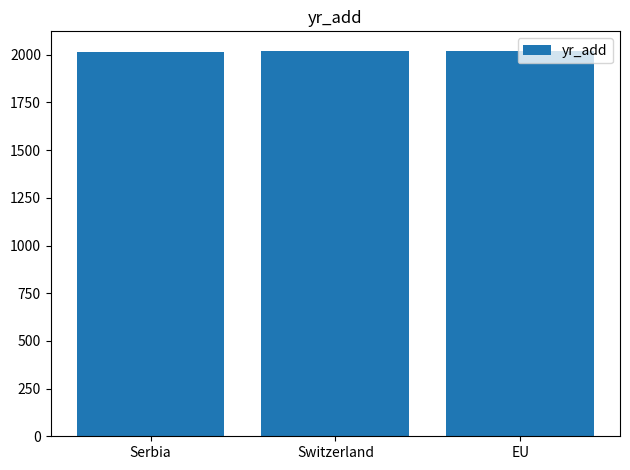

How many values are below 2021?

1